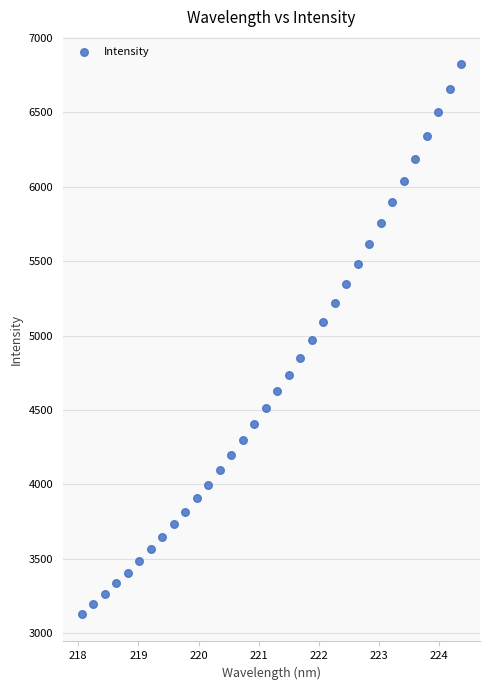

What is the range of Y values (max minus min)?

3689.7